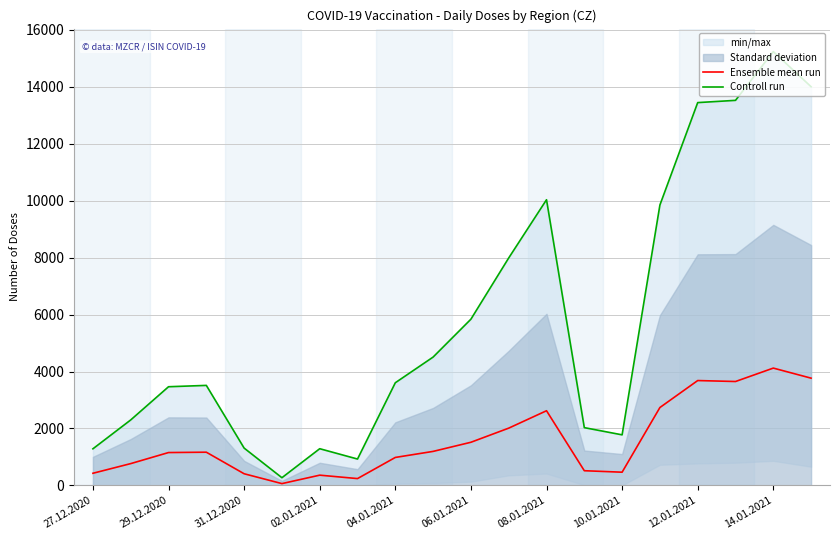

What is the label of the 4th point from the left?

02.01.2021